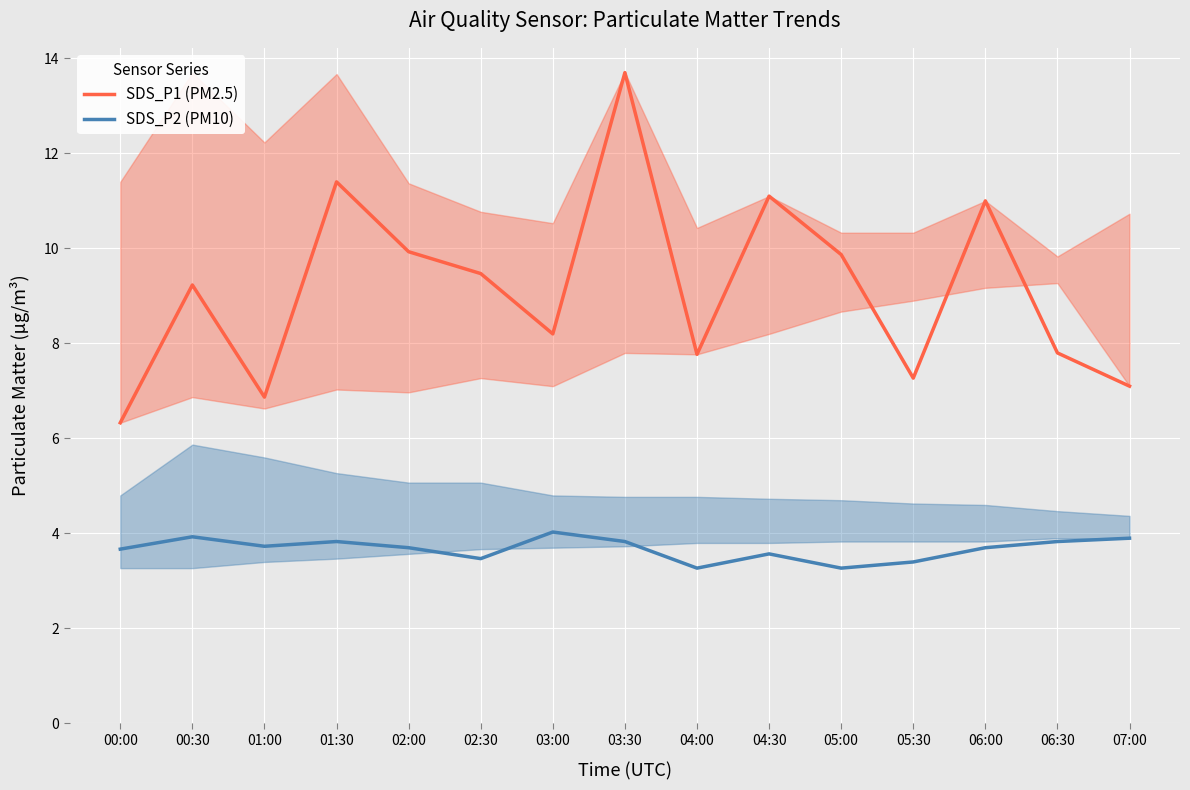

How many data points in SDS_P1 (PM2.5) are less than 9?

7